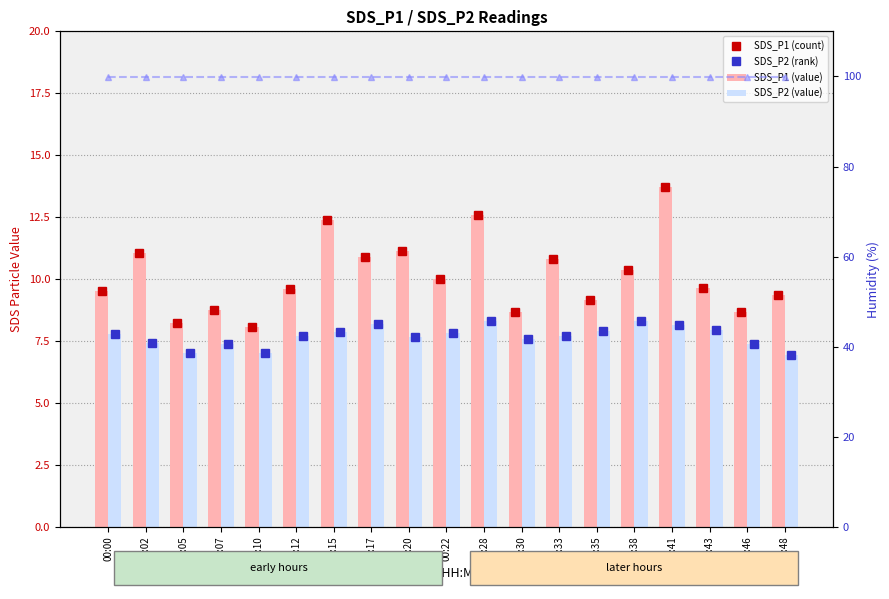

Where is SDS_P2 (rank) nearest to the value 7?

00:05